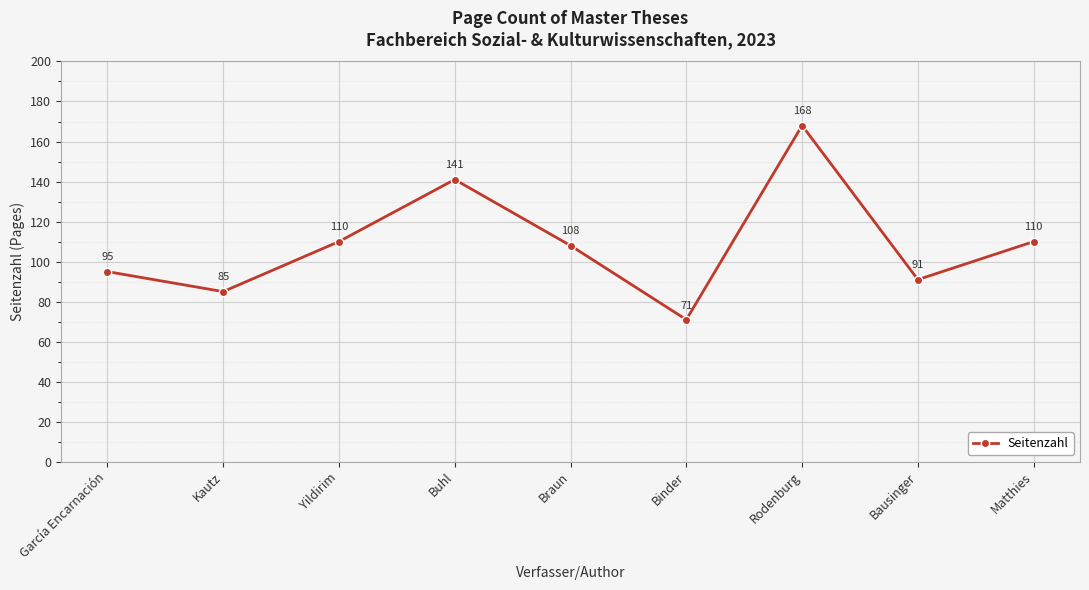

What value does the data have at Binder?

71